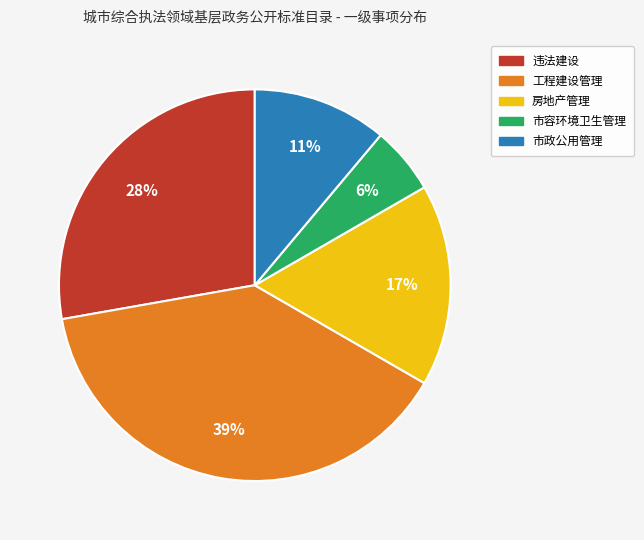

How many segments does this pie chart have?

5